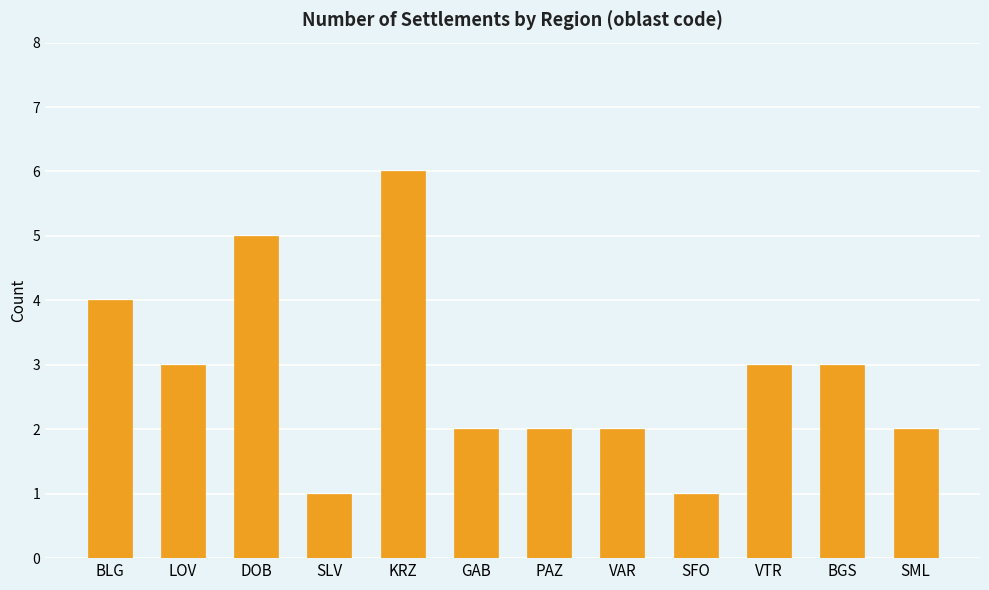

Approximately how many times larger is the value at PAZ compared to VTR?

0.7